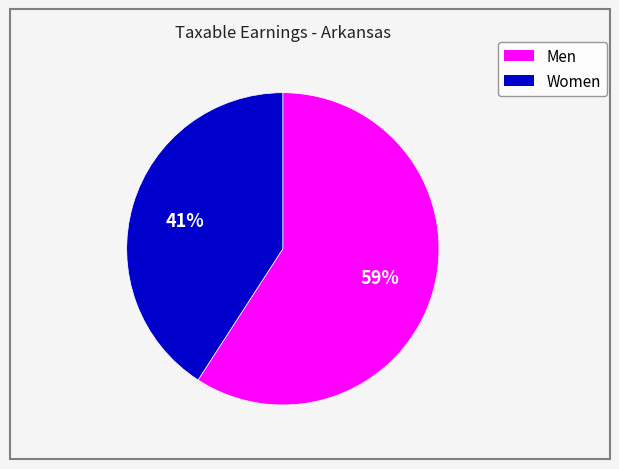

What percentage is the Women slice, to the nearest percent?

41%